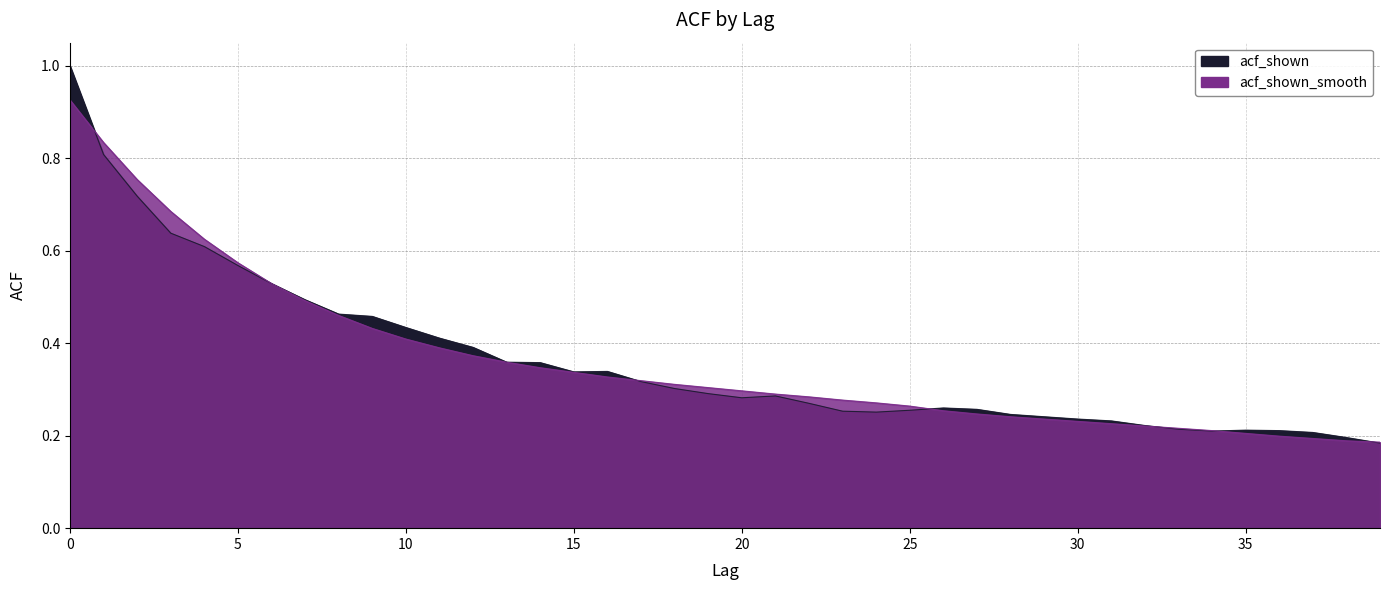

What is the sum of the acf_shown_smooth values at 29 and 16?

0.6